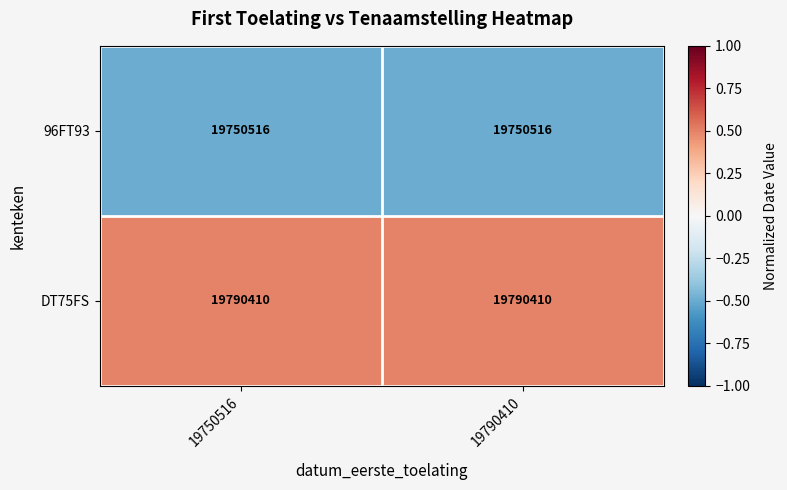

List the series in order of their overall mean, lowest first.

96FT93, DT75FS